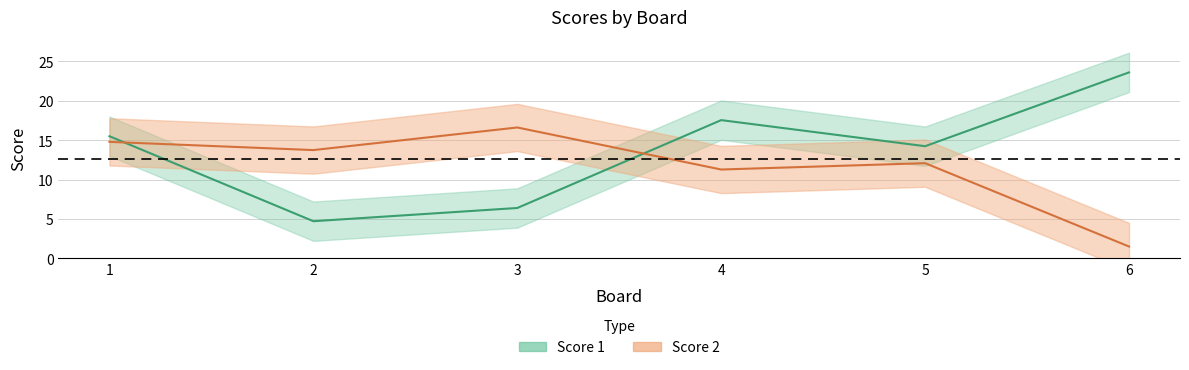

Reading left to right, extract all data points from this chart.

Score 1: 15.5	4.7	6.4	17.5	14.2	23.6
Score 2: 14.8	13.7	16.6	11.3	12.1	1.5